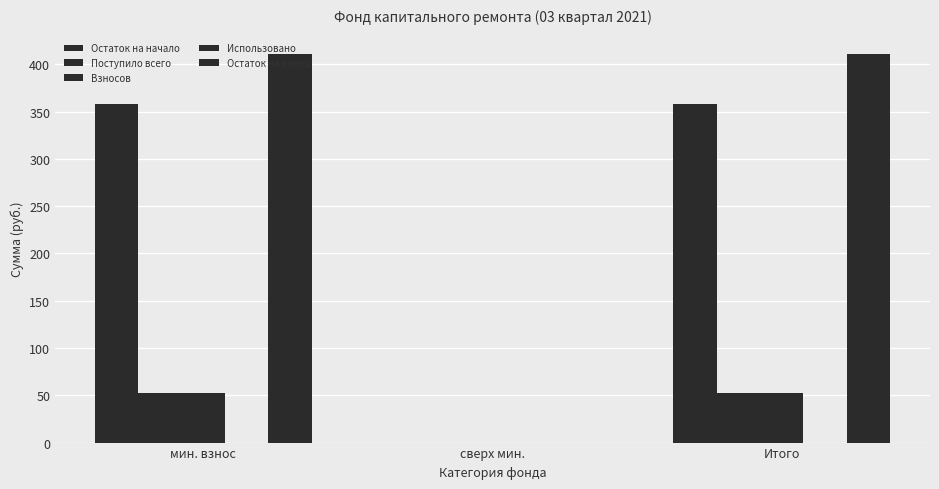

What is the sum of all Взносов values?

105.8